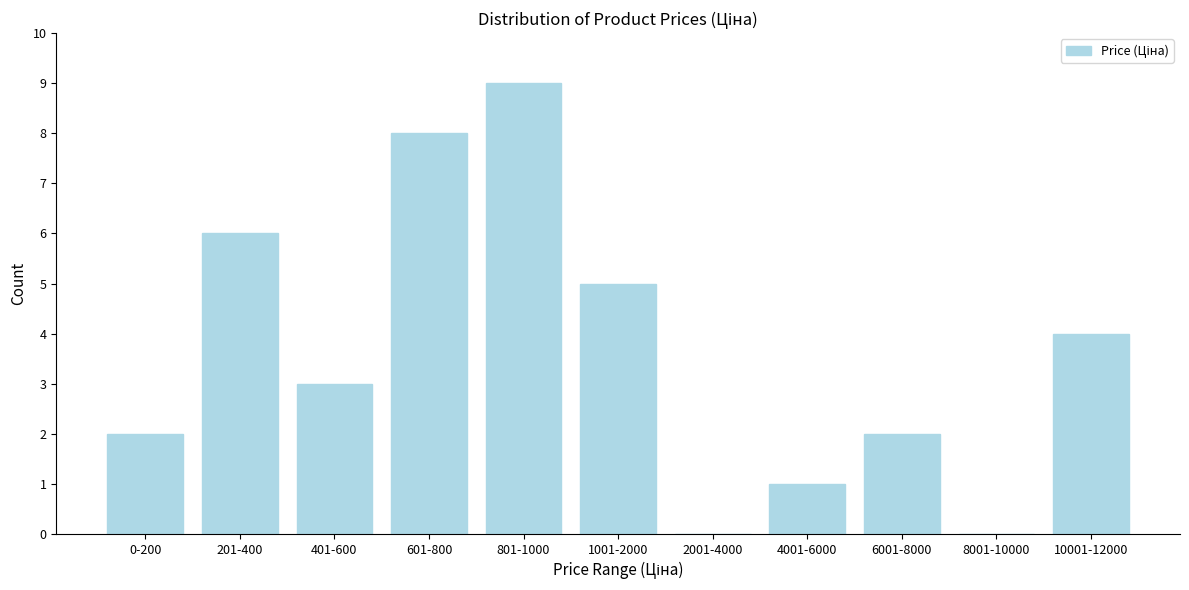

Is it true that the value at 8001-10000 is 6?

False